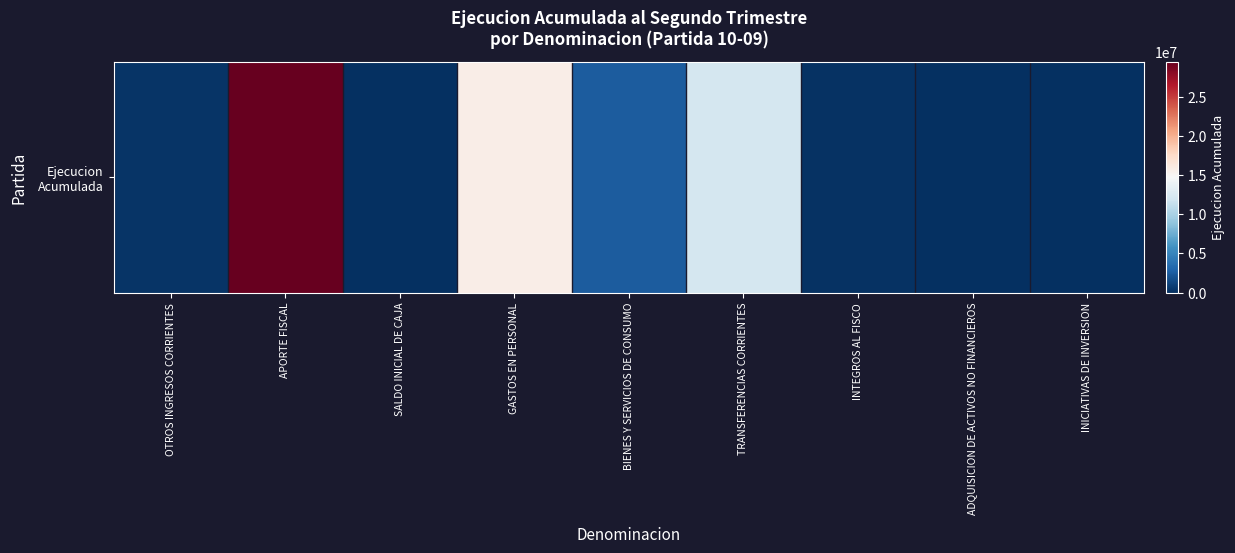

What is the average value?

6721091